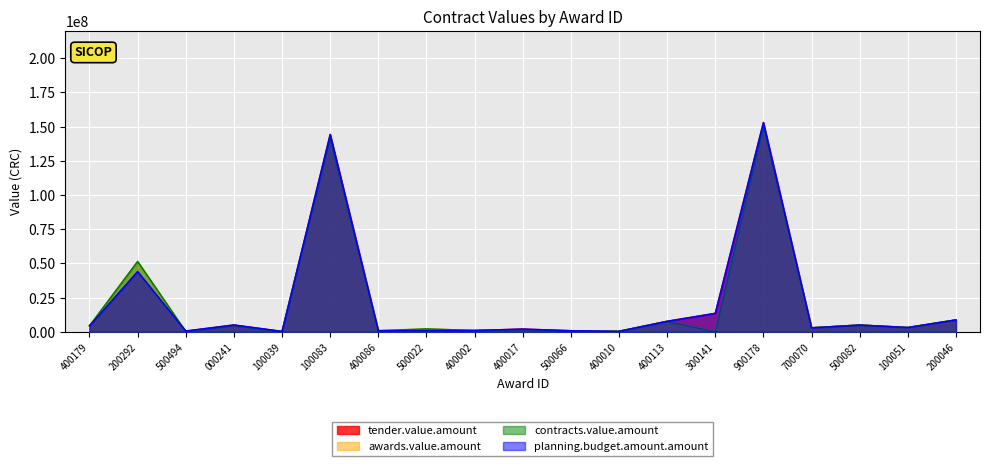

In tender.value.amount, how many points are higher than both neighbors (excluding endpoints)?

6